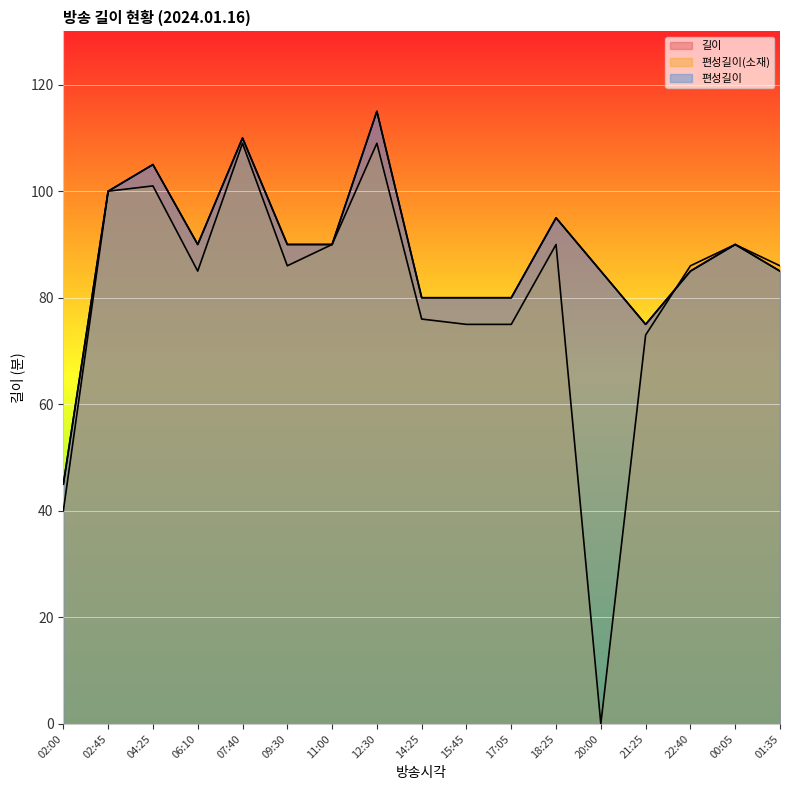

What is the total value across all series at 20:00?

170